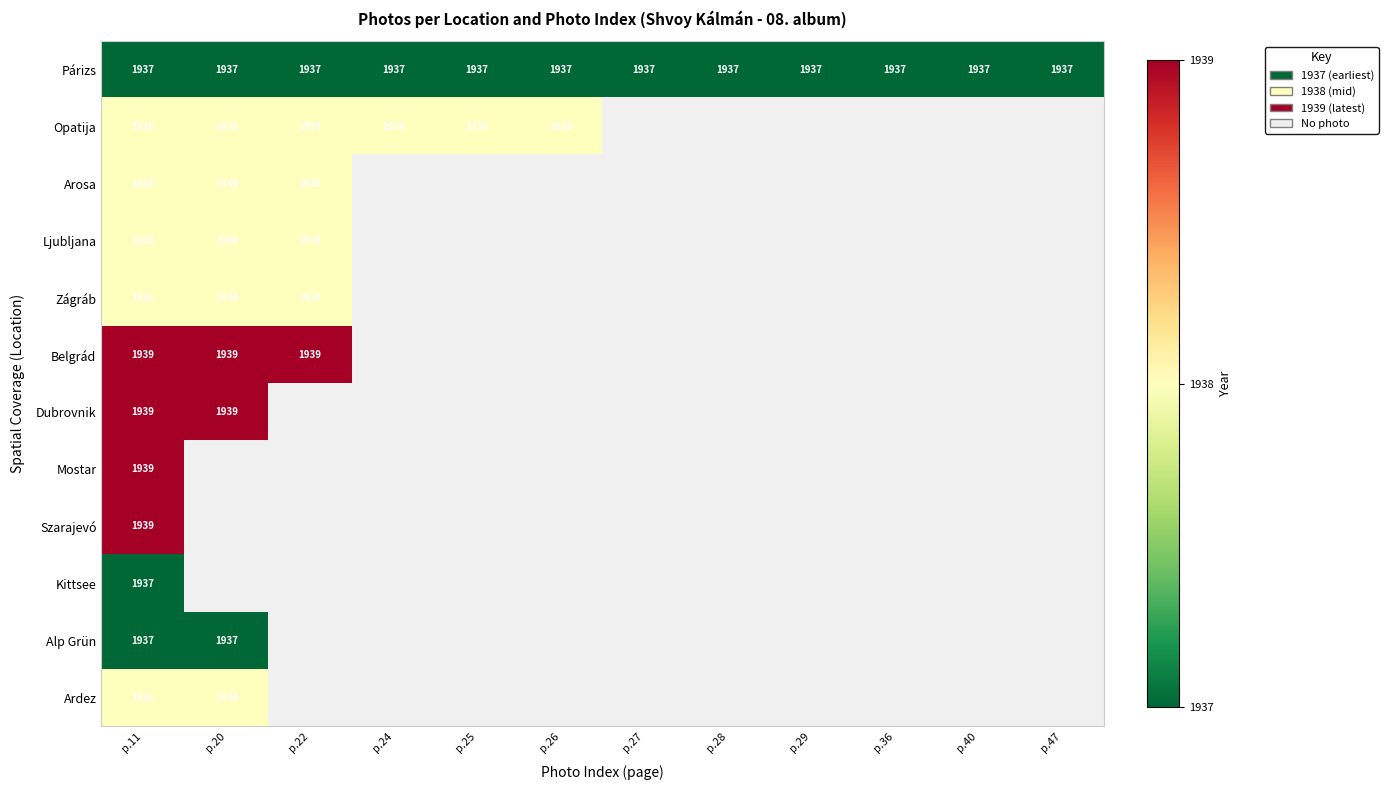

What is the average value of the Párizs series?

1937